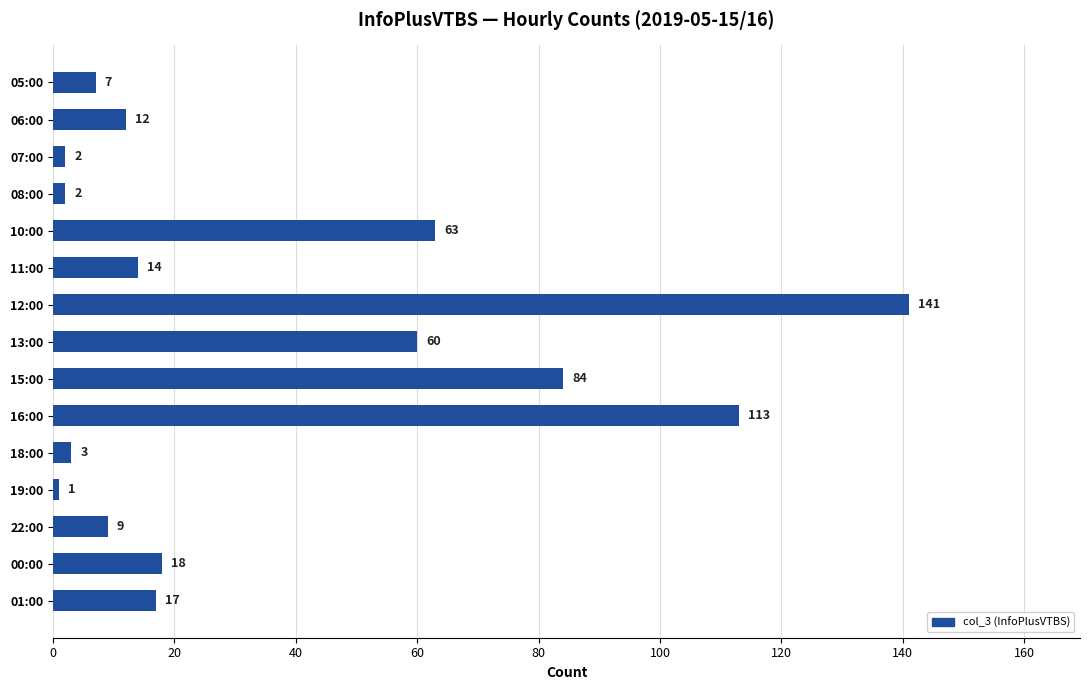

Where is the data nearest to the value 71?

10:00